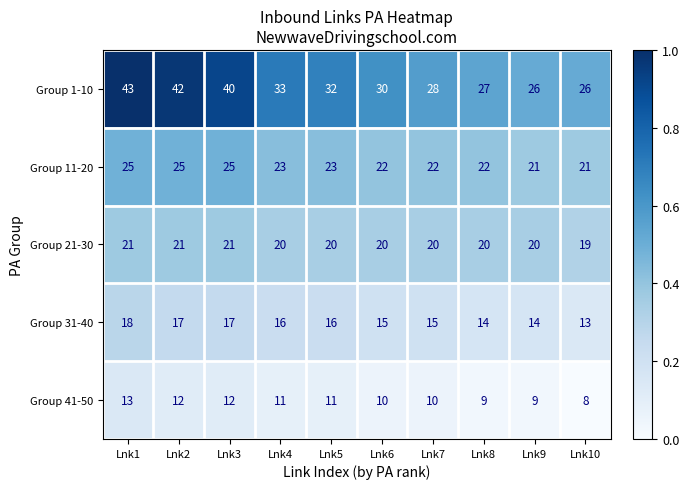

What is the total value across all series at Lnk8?

92